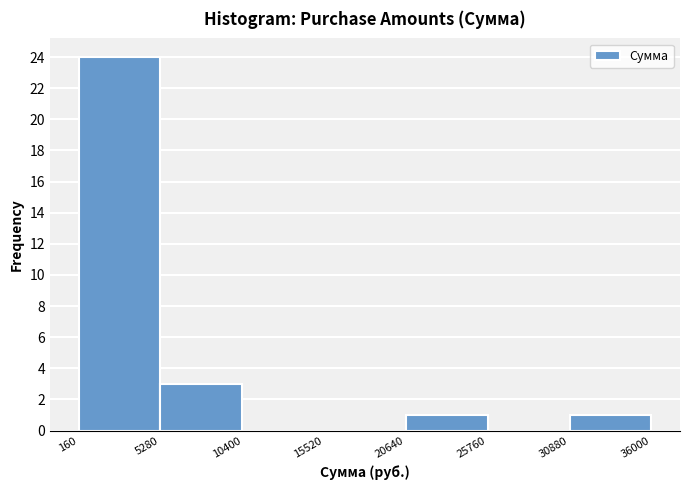

Reading left to right, list every bar in this chart as the range it spans on the x-axis followed by its height. The values are not printed on the chart, so give them approximately, as read against the axis.

160 to 5280: 24
5280 to 10400: 3
10400 to 15520: 0
15520 to 20640: 0
20640 to 25760: 1
25760 to 30880: 0
30880 to 36000: 1